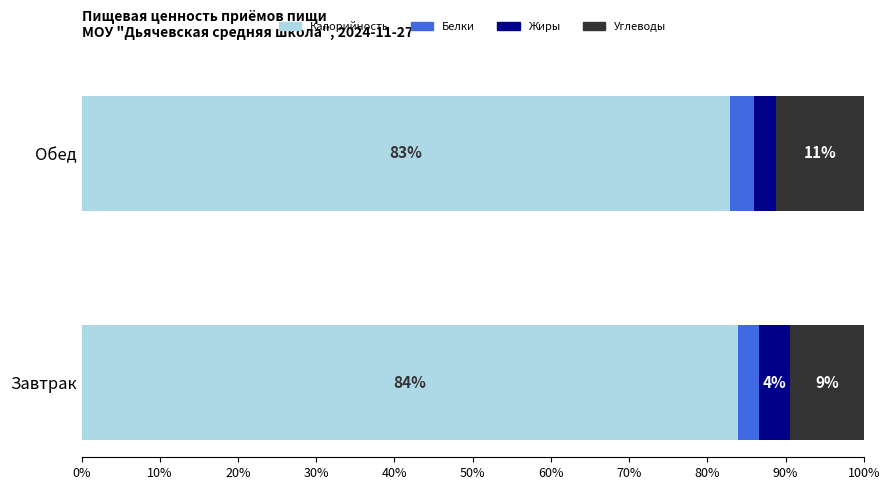

What is the maximum value for Калорийность?

84.0